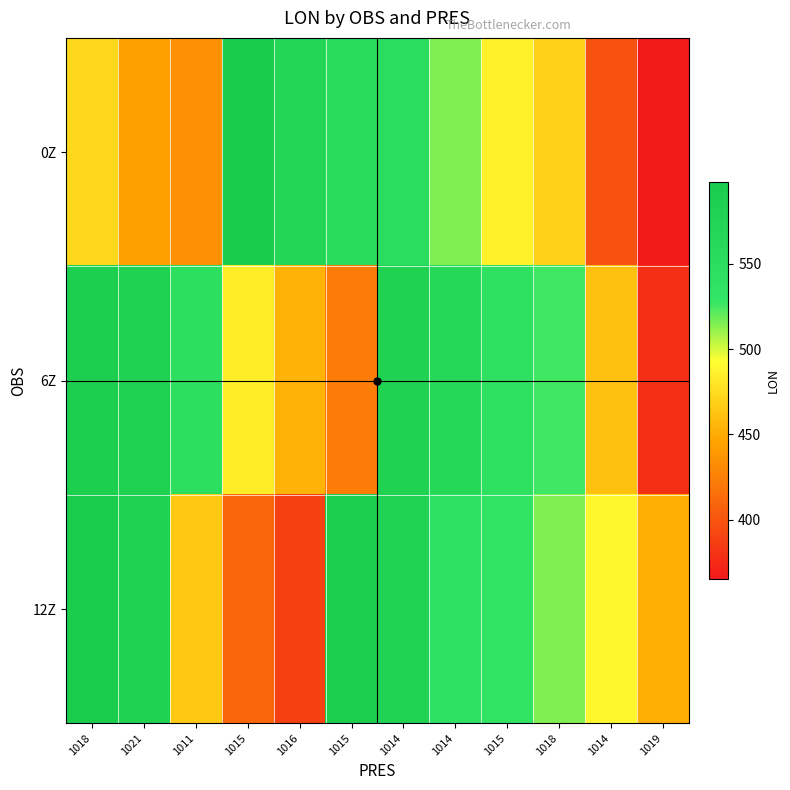

Rank the series at 1015 from lowest to highest value.

12Z, 6Z, 0Z